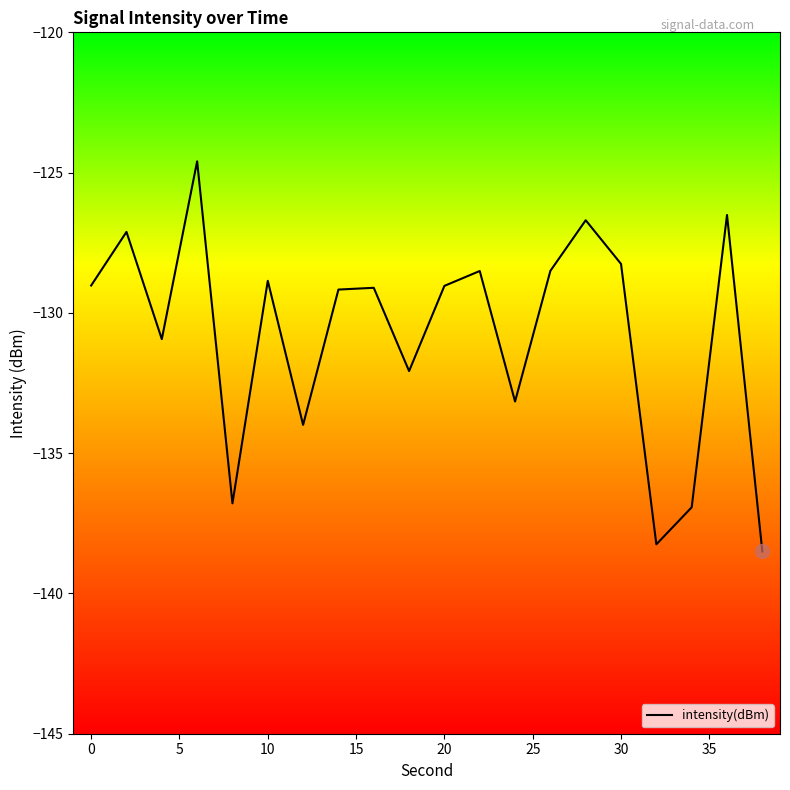

What is the difference between the maximum and minimum values?

13.9